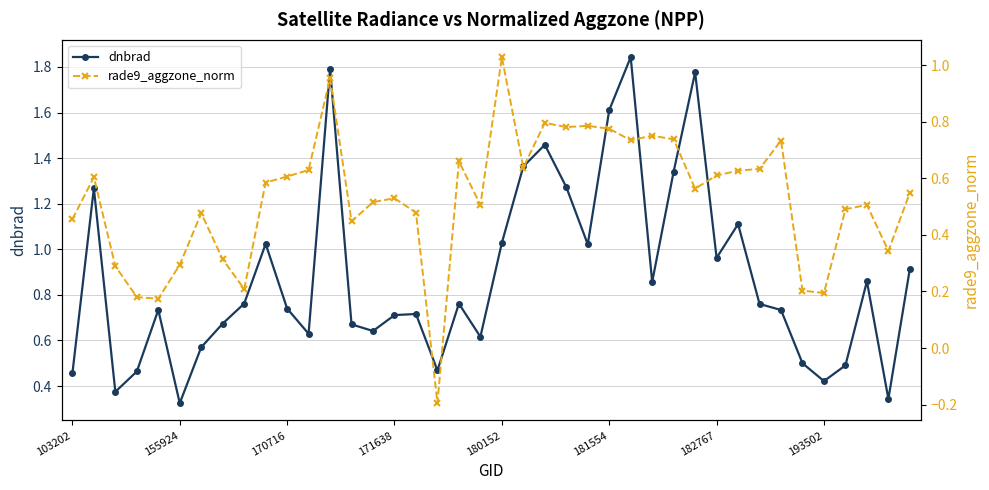

Which series has the widest spread of values?

dnbrad